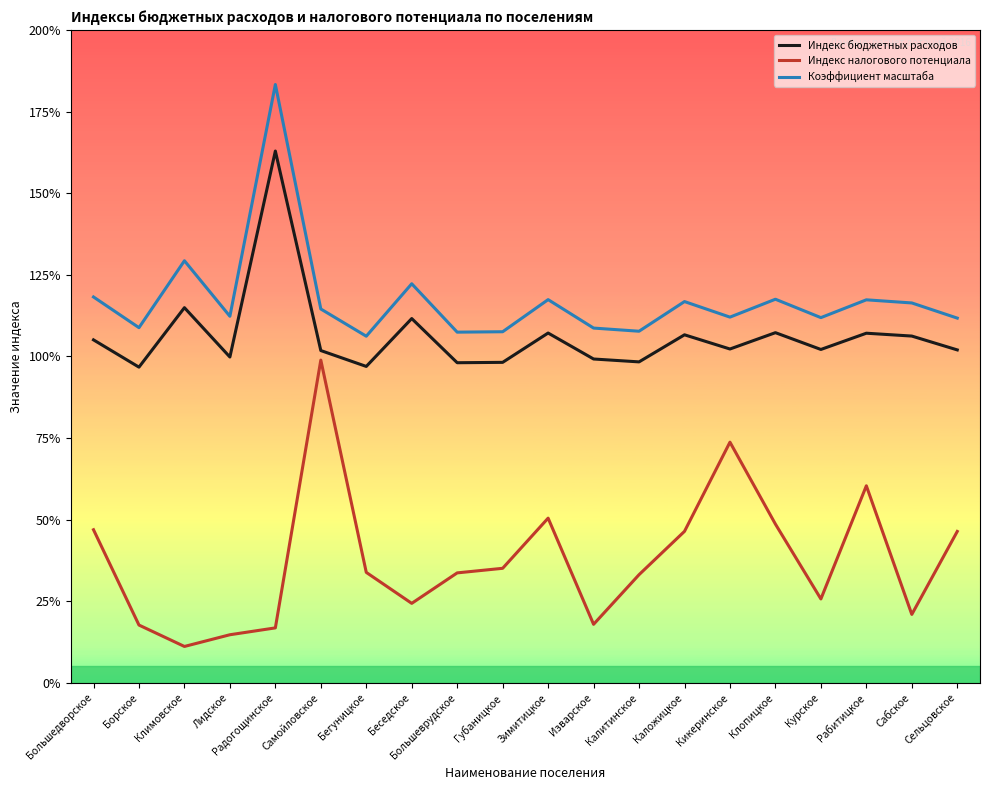

Is this an area chart (filled region under the line)?

No